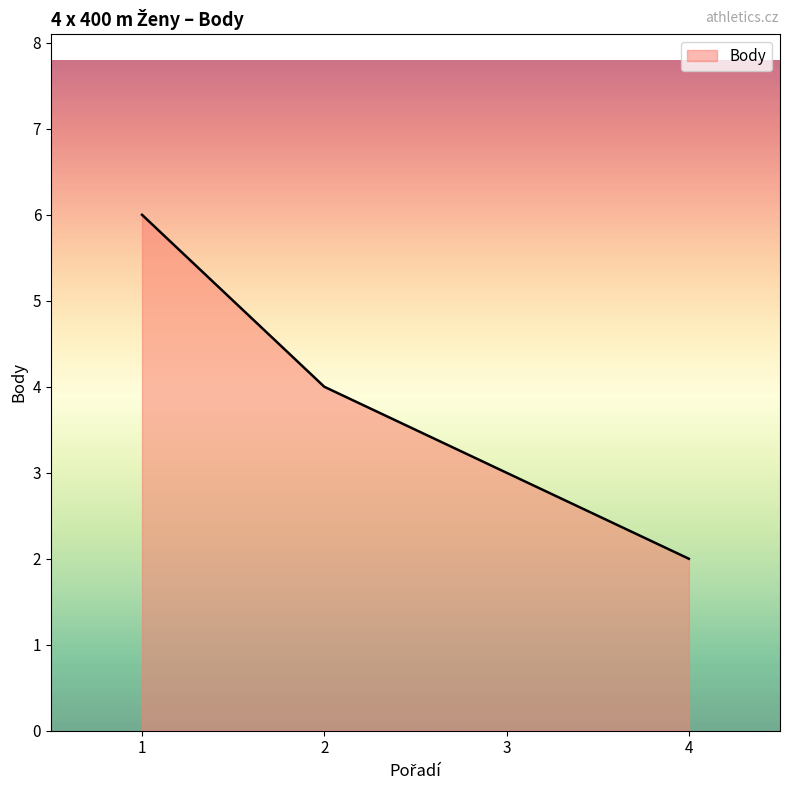

How many values are between 3 and 6?

3